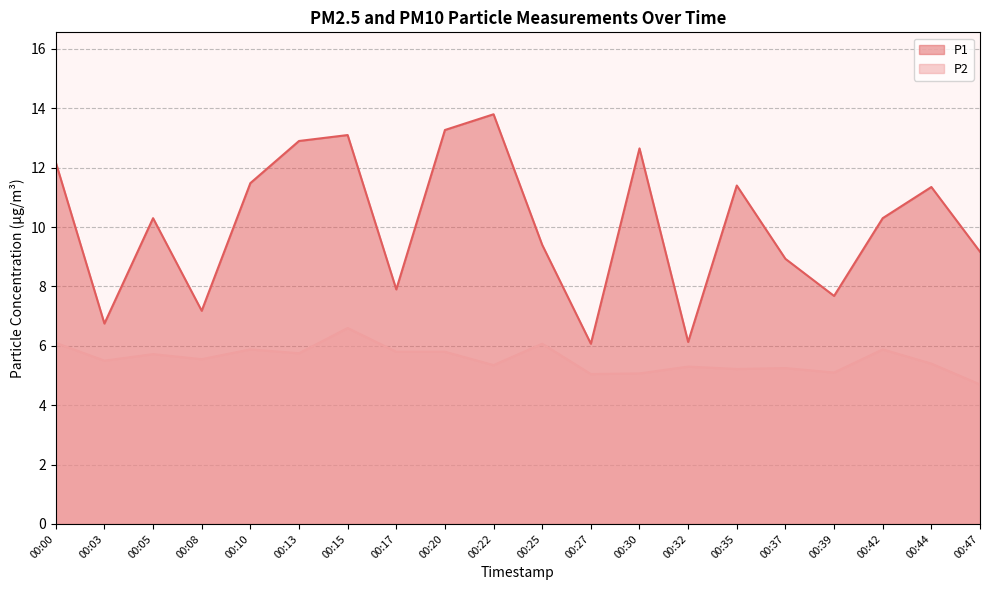

At which label is P2 closest to 5?

00:27